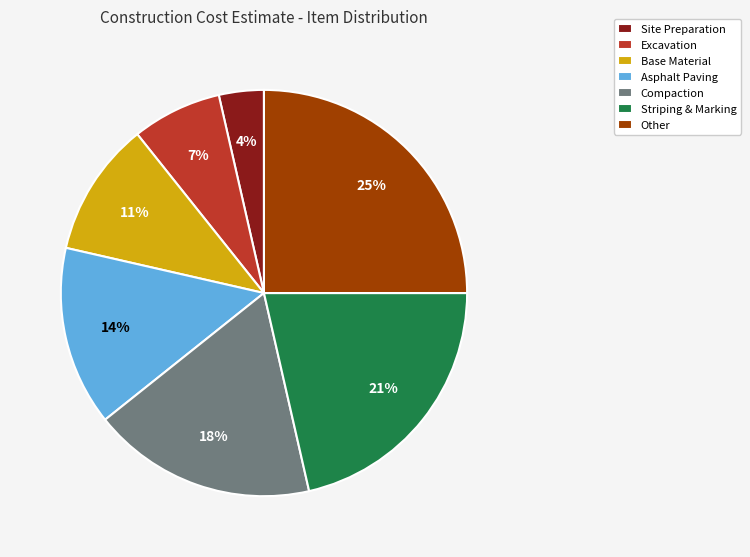

How many slices are in this pie chart?

7